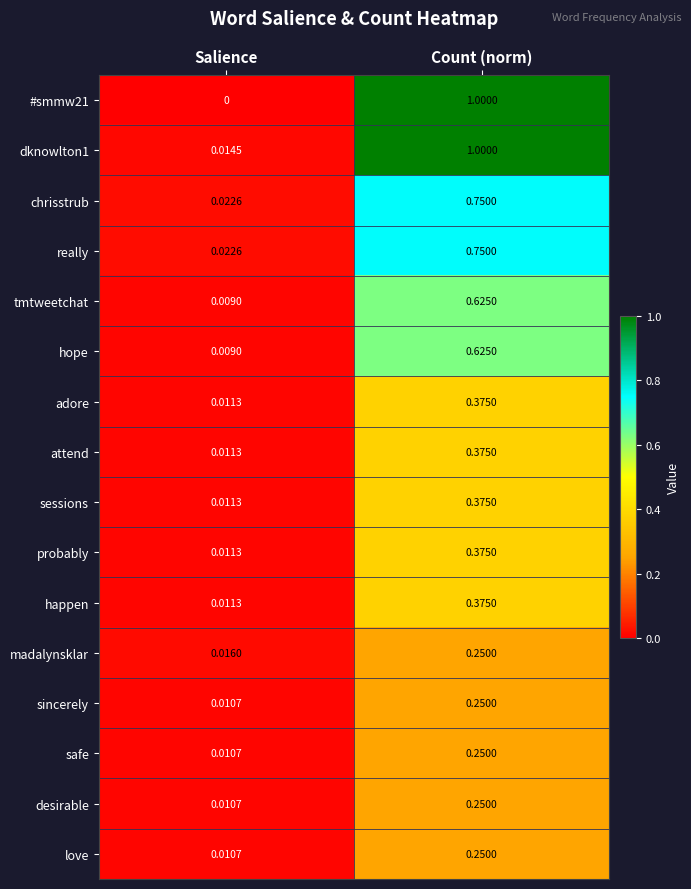

What is the greatest value displayed?

1.0